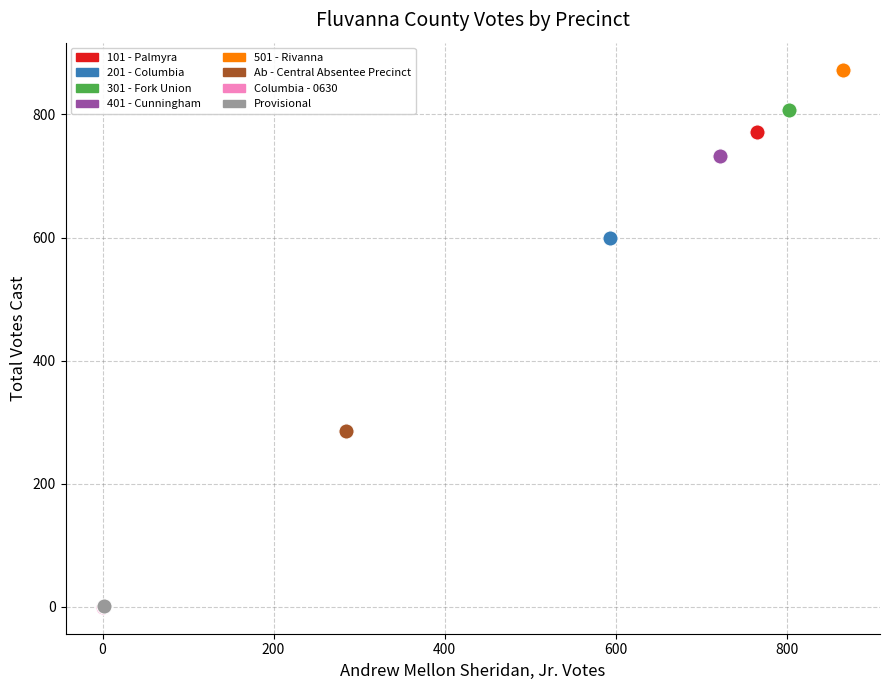

What are all the series names shown in the legend?

101 - Palmyra, 201 - Columbia, 301 - Fork Union, 401 - Cunningham, 501 - Rivanna, Ab - Central Absentee Precinct, Columbia - 0630, Provisional